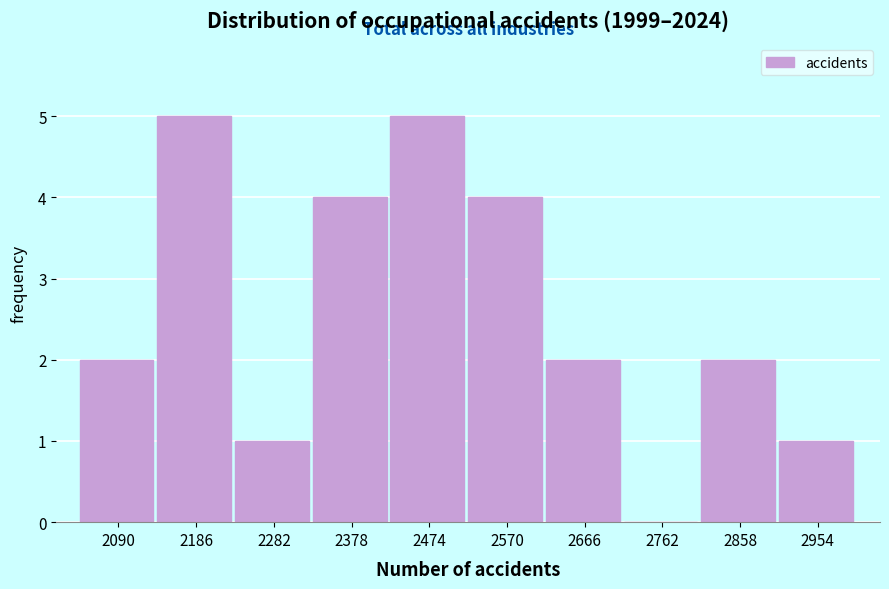

Reading left to right, what are all the values shown in this chart?

2090=2	2186=5	2282=1	2378=4	2474=5	2570=4	2666=2	2762=0	2858=2	2954=1